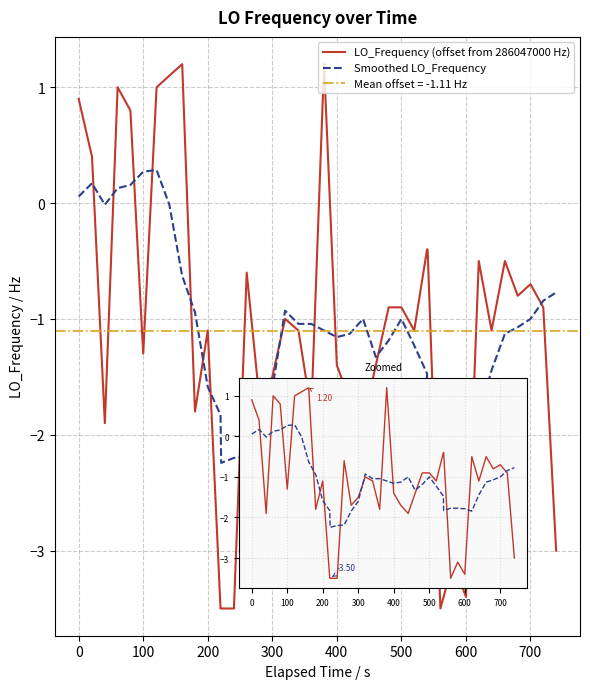

How many negative values does the Smoothed LO_Frequency series have?

34